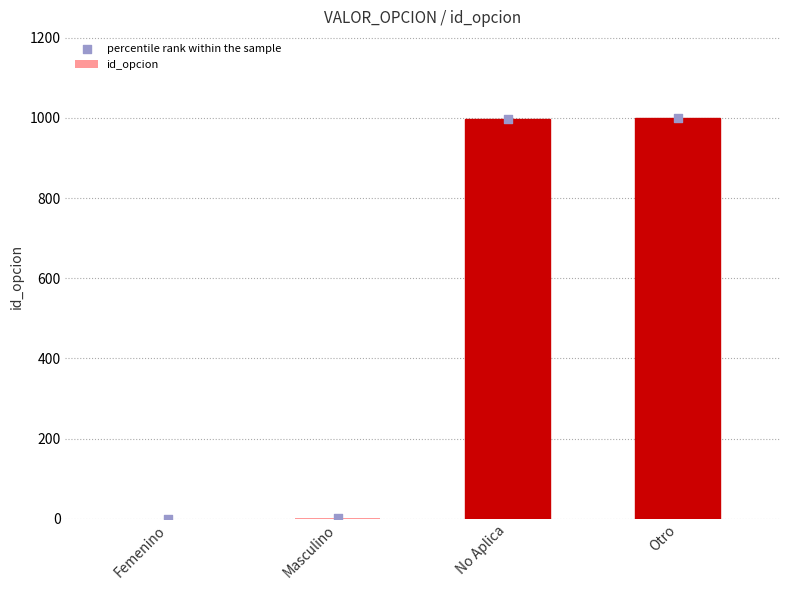

Is the value of id_opcion at Masculino greater than the value of percentile rank within the sample at Otro?

No